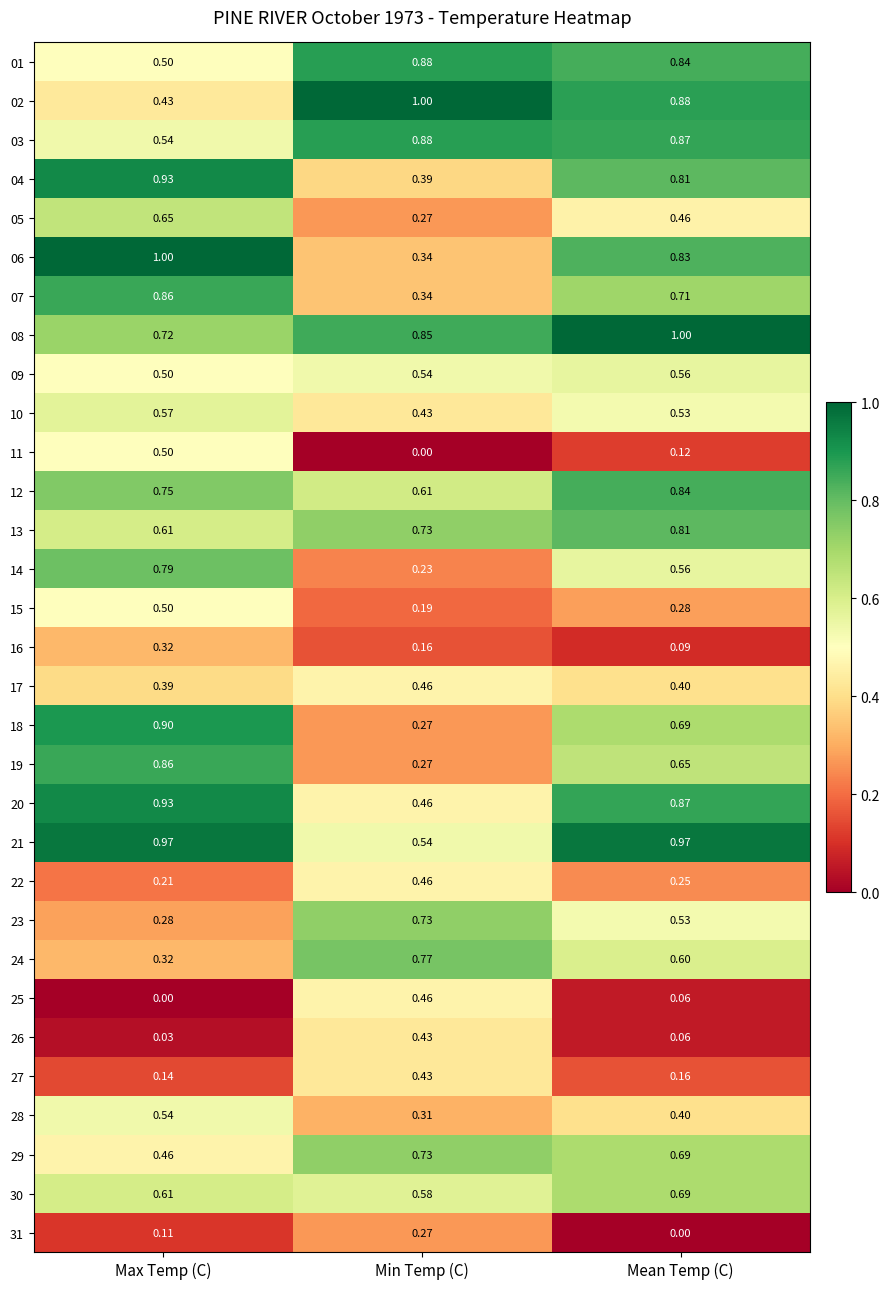

Rank the categories by 11 value from lowest to highest.

Min Temp (C), Mean Temp (C), Max Temp (C)